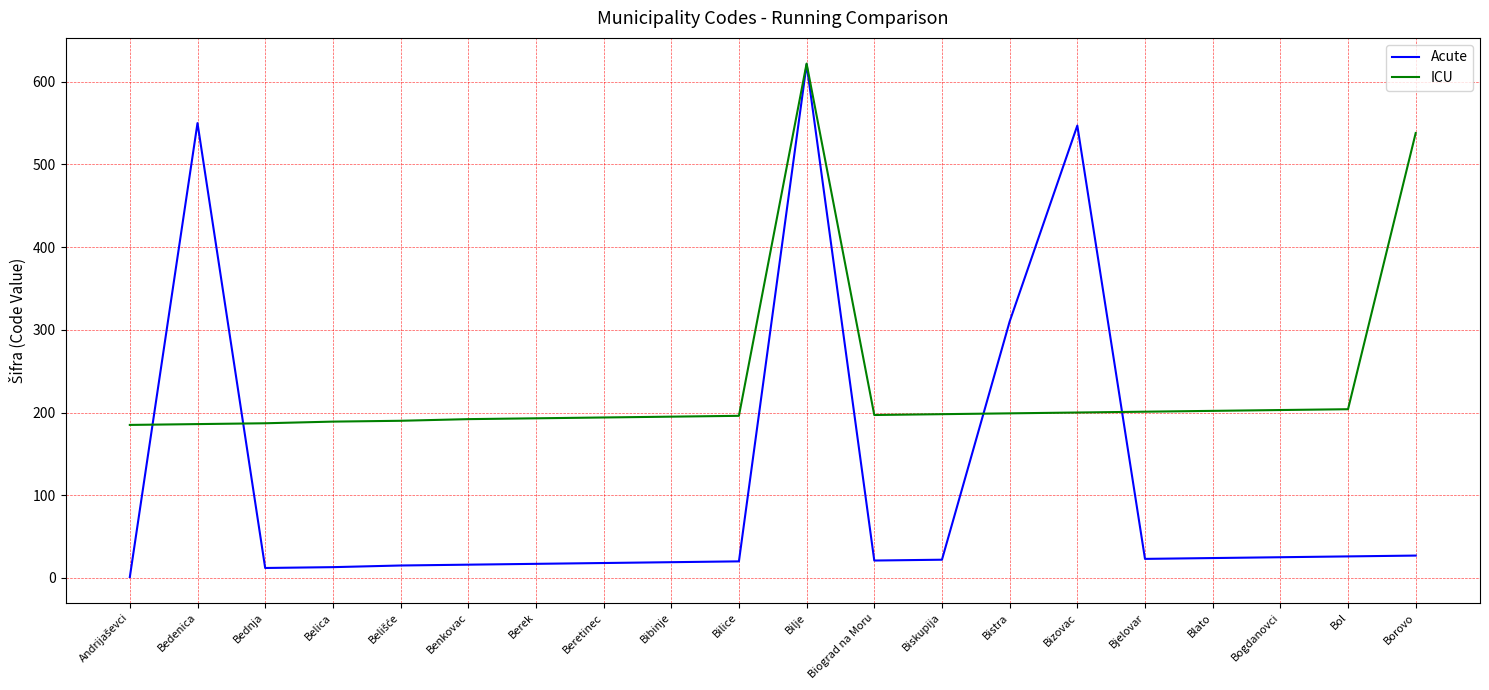

What is the spread (max minus min) of values at Borovo?

511